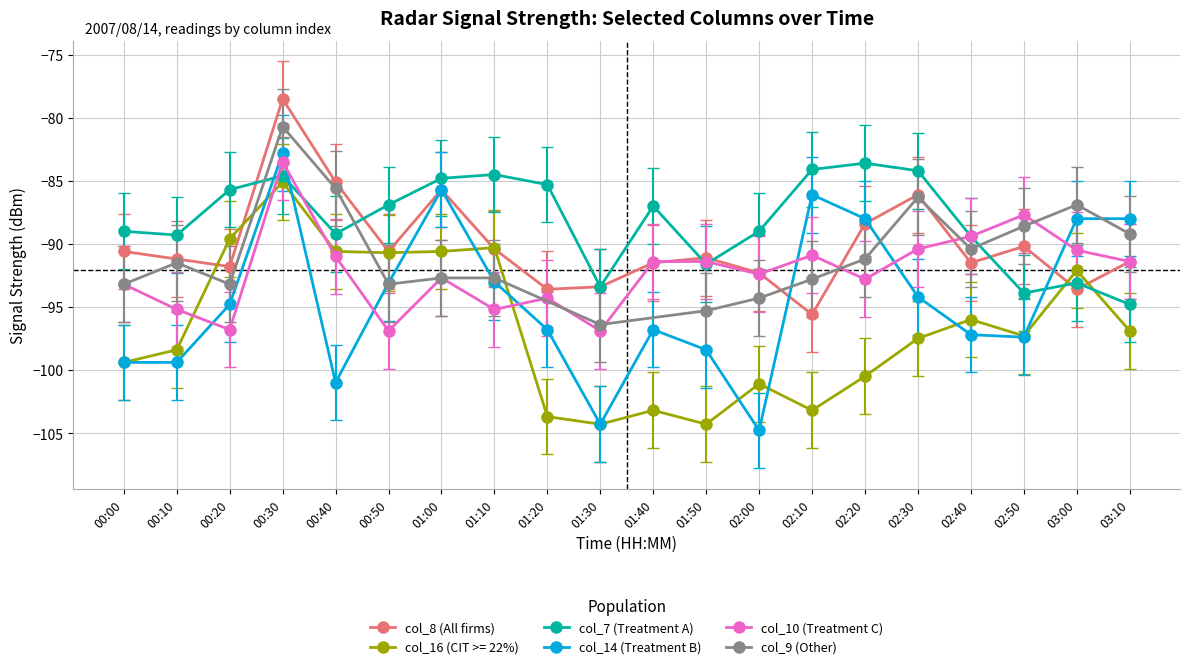

What is the value of the col_10 point at the 2nd from the left?

-95.2